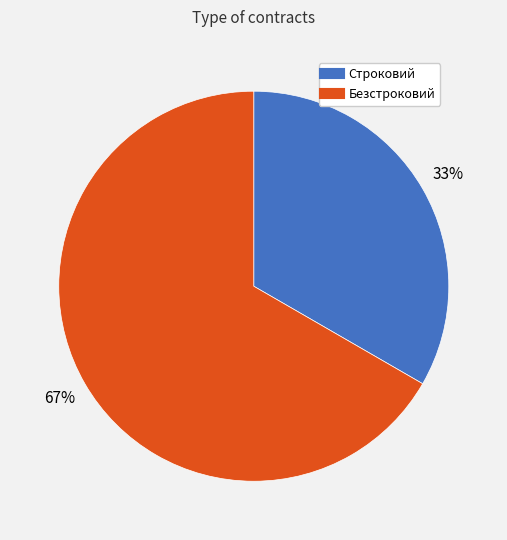

How many slices are in this pie chart?

2